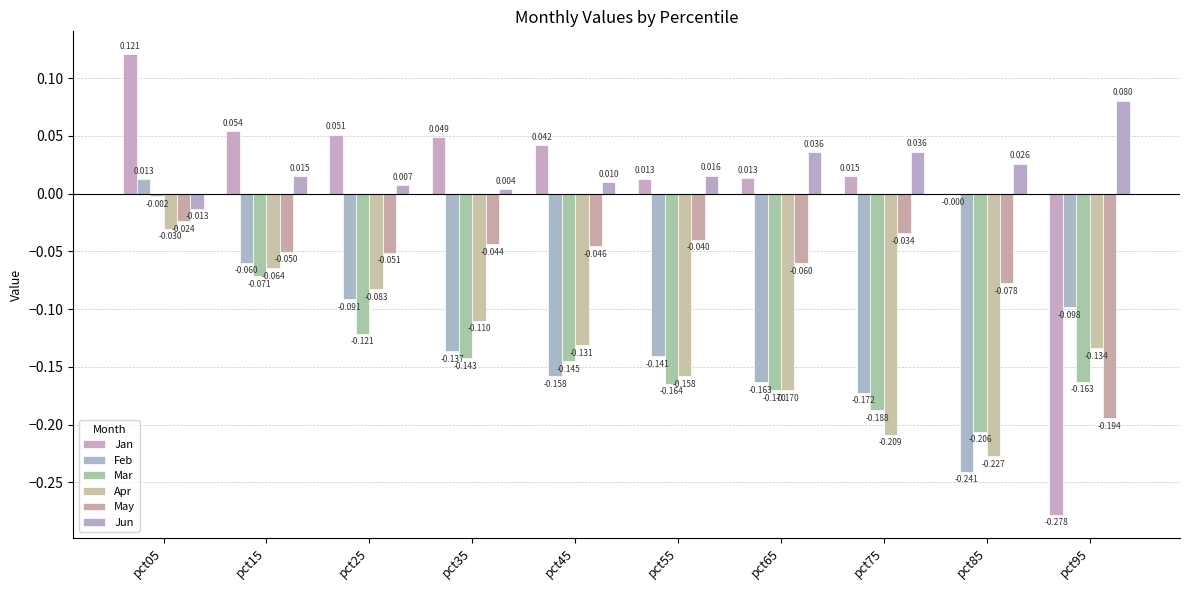

Is it true that Mar equals -0.1 at pct85?

False